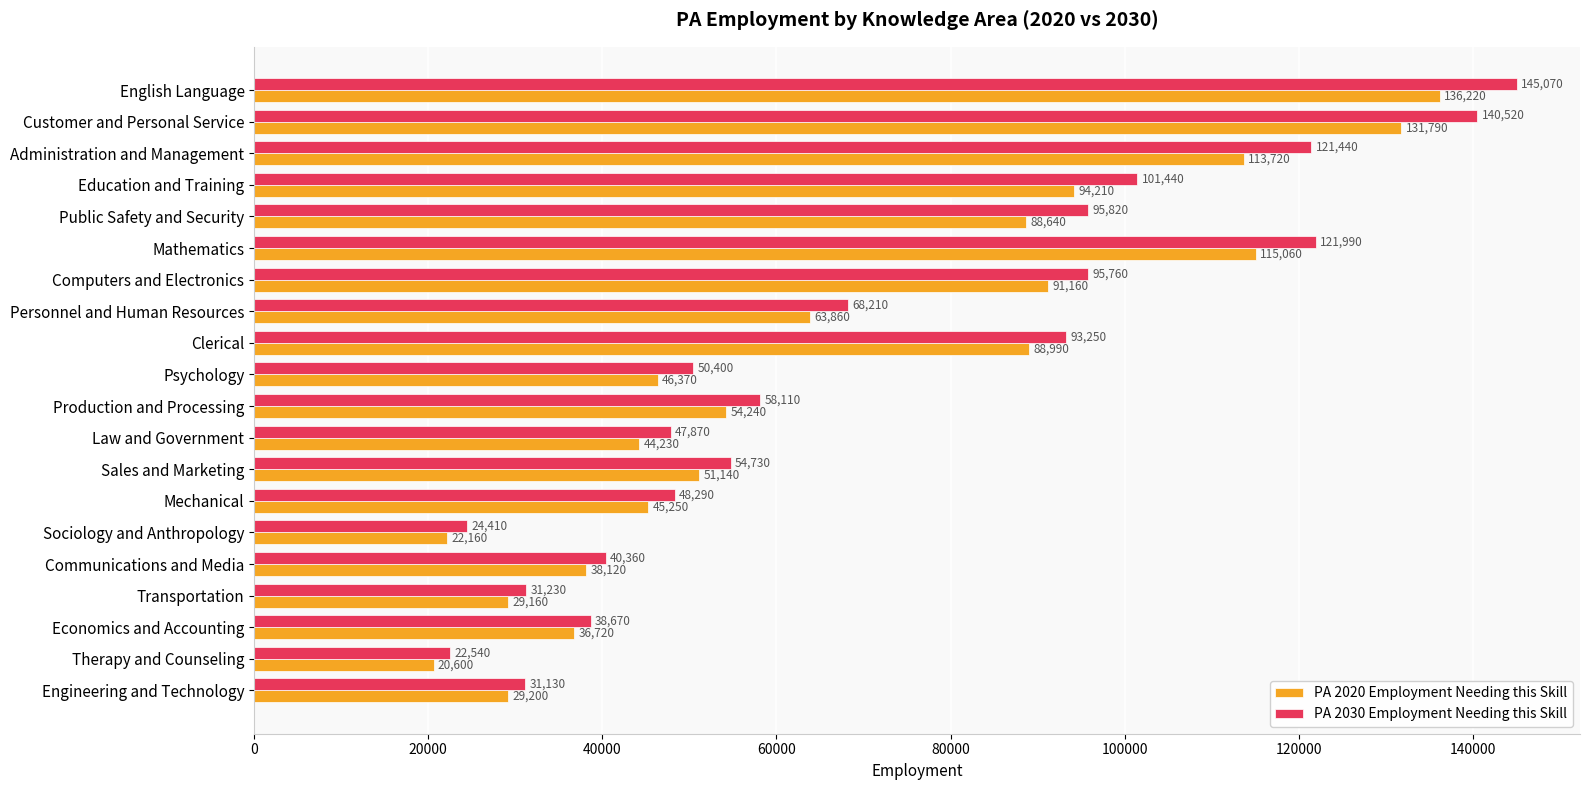

At how many categories does at least one series exceed 107844?

4